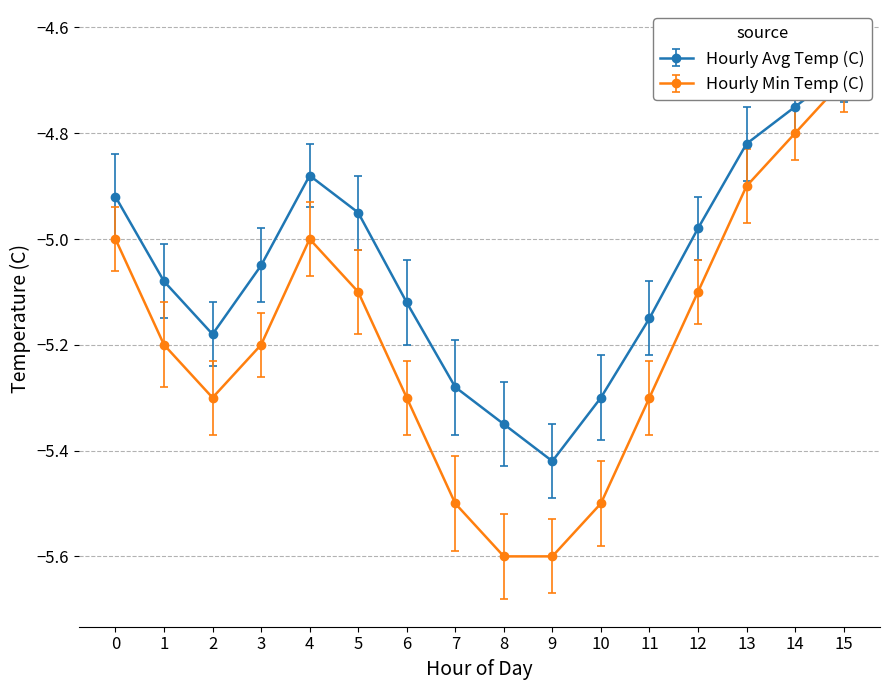

True or false: Hourly Avg Temp (C) has a value of -5.1 at 1.

True